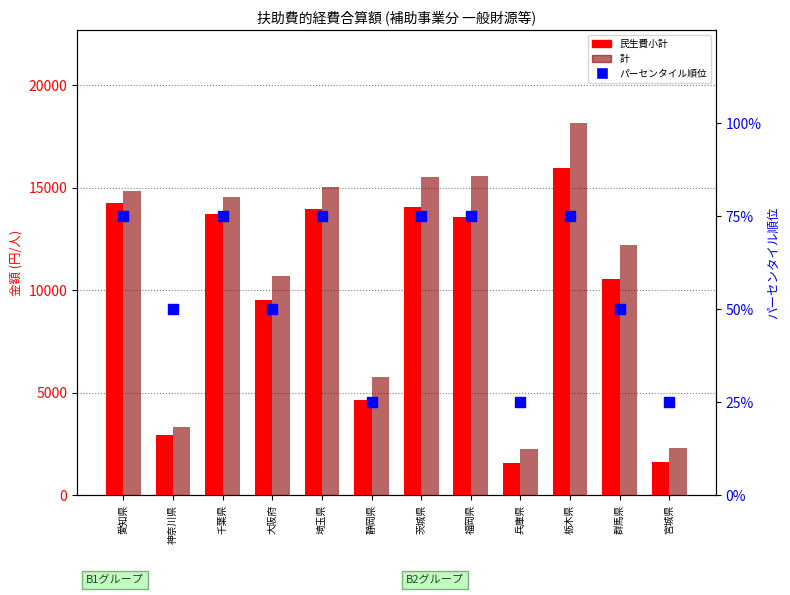

What are all the series names shown in the legend?

民生費小計, 計, パーセンタイル順位